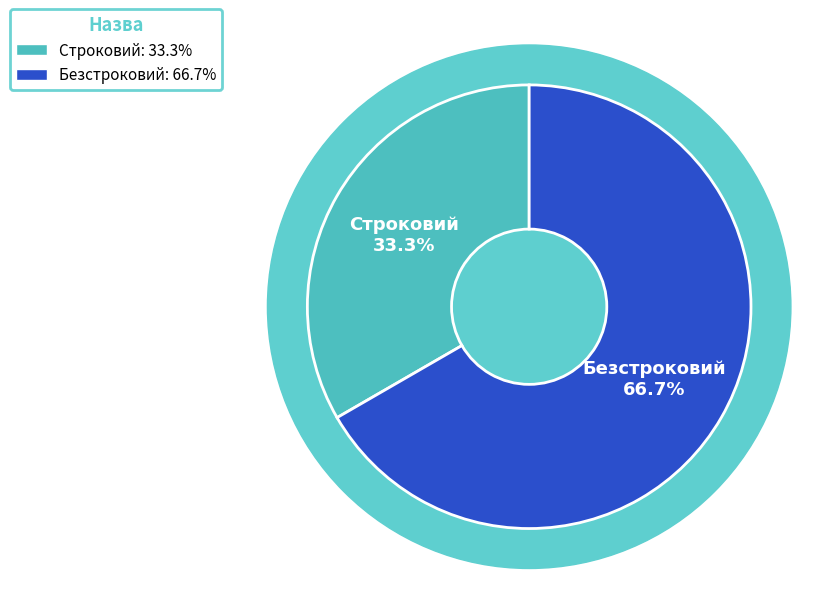

How much of the chart is everything except Безстроковий?

33.3%